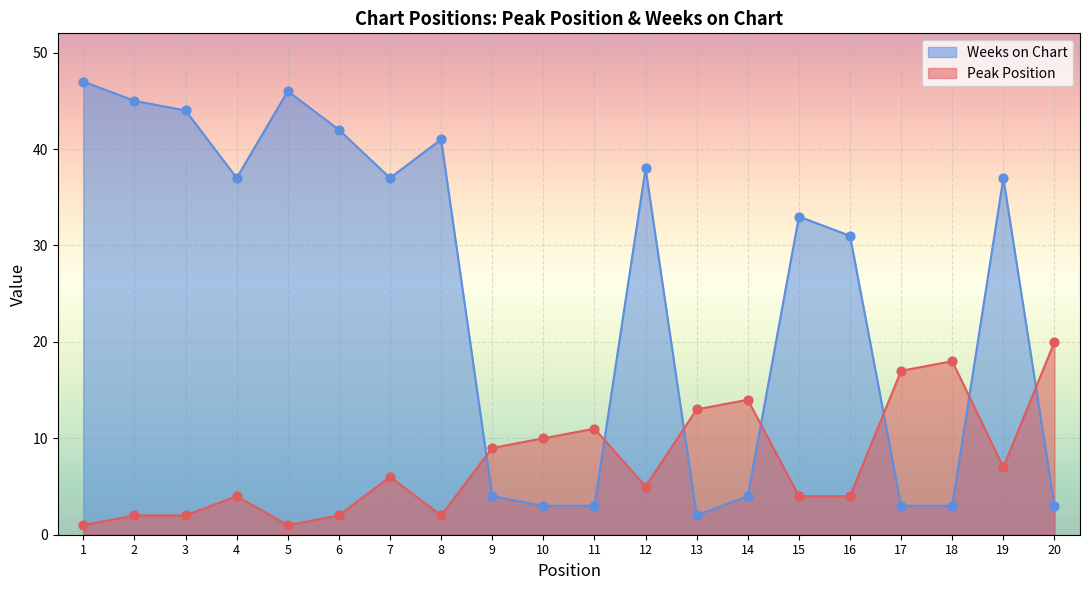

Which series has the largest total across all categories?

Weeks on Chart